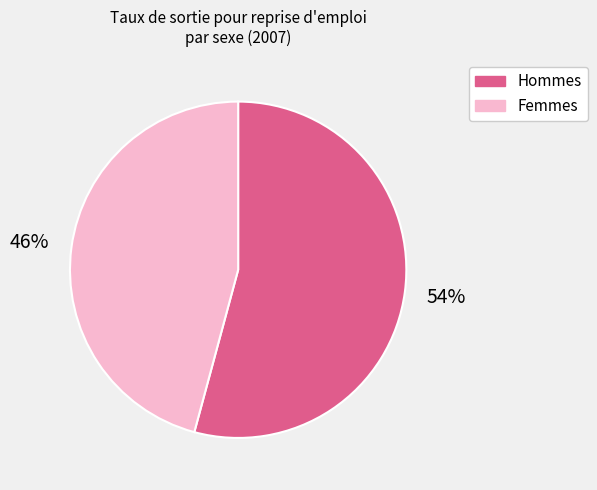

To the nearest percent, what percentage of the pie is Hommes?

54%